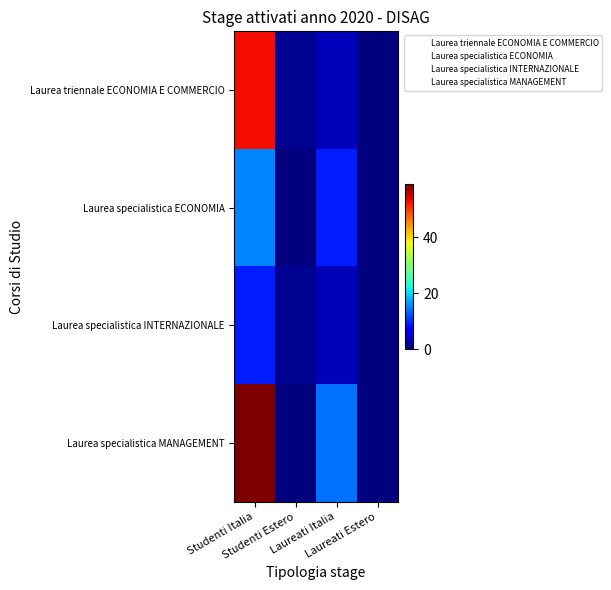

Rank the series at Studenti Italia from highest to lowest value.

Laurea specialistica MANAGEMENT, Laurea triennale ECONOMIA E COMMERCIO, Laurea specialistica ECONOMIA, Laurea specialistica INTERNAZIONALE